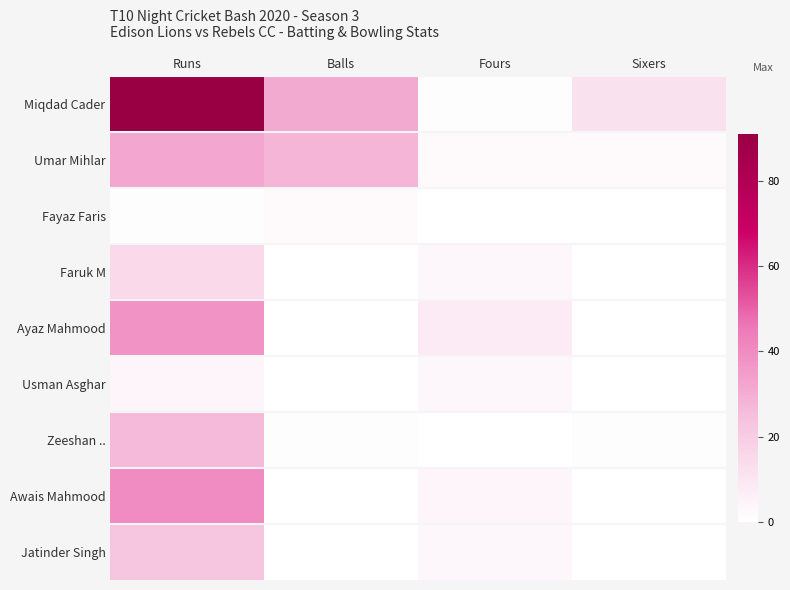

Reading right to left, extract all data points from this chart.

Miqdad Cader: Sixers=12	Fours=1	Balls=31	Runs=91
Umar Mihlar: Sixers=2	Fours=2	Balls=28	Runs=32
Fayaz Faris: Sixers=0	Fours=0	Balls=2	Runs=1
Faruk M: Sixers=0	Fours=3	Balls=0	Runs=15
Ayaz Mahmood: Sixers=0	Fours=8	Balls=0	Runs=38
Usman Asghar: Sixers=0	Fours=3	Balls=0	Runs=4
Zeeshan ..: Sixers=1	Fours=0	Balls=1	Runs=26
Awais Mahmood: Sixers=0	Fours=4	Balls=0	Runs=40
Jatinder Singh: Sixers=0	Fours=3	Balls=0	Runs=23